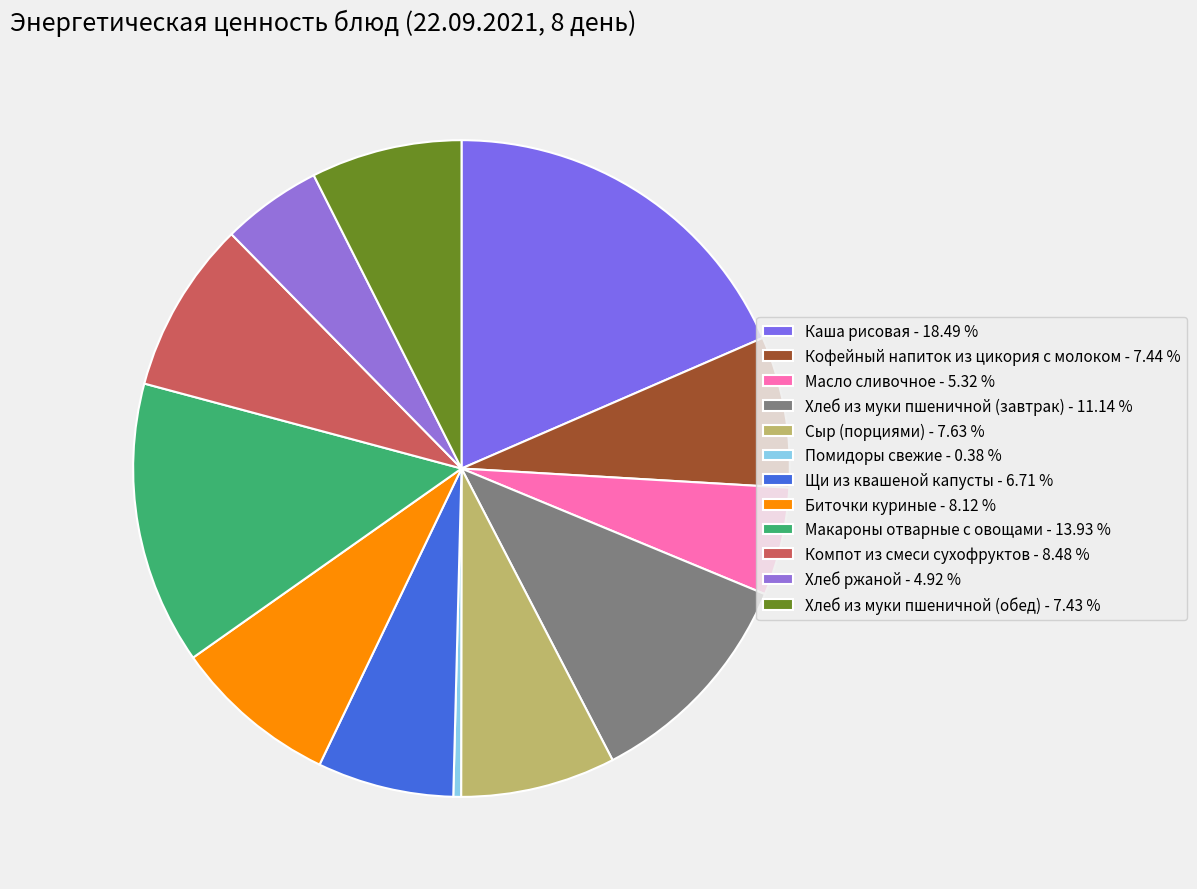

Combined, do Хлеб из муки пшеничной (завтрак) and Помидоры свежие account for over 50%?

No